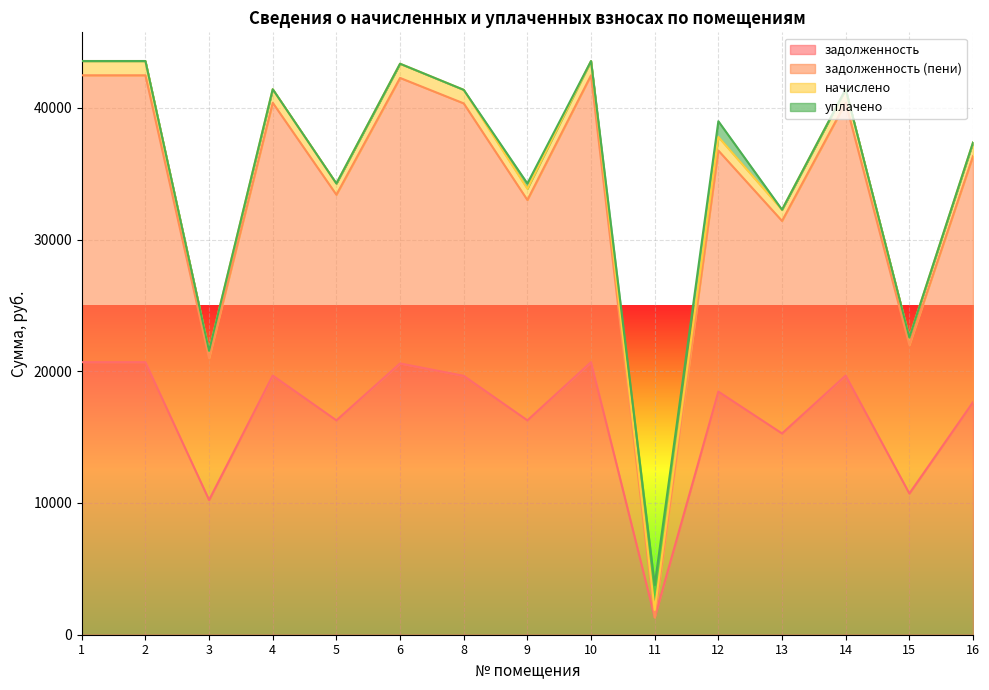

What is the total value across all series at 10?

43551.7